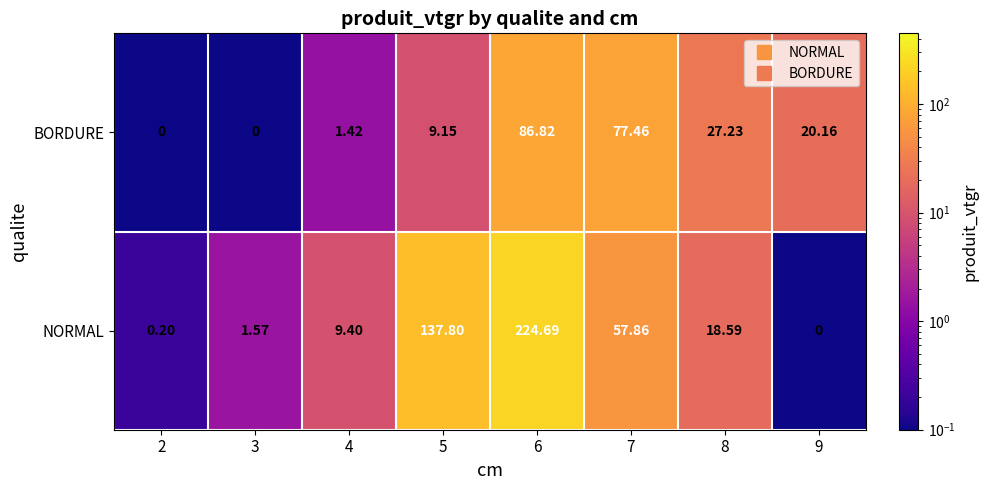

List the series in order of their peak value, highest first.

NORMAL, BORDURE